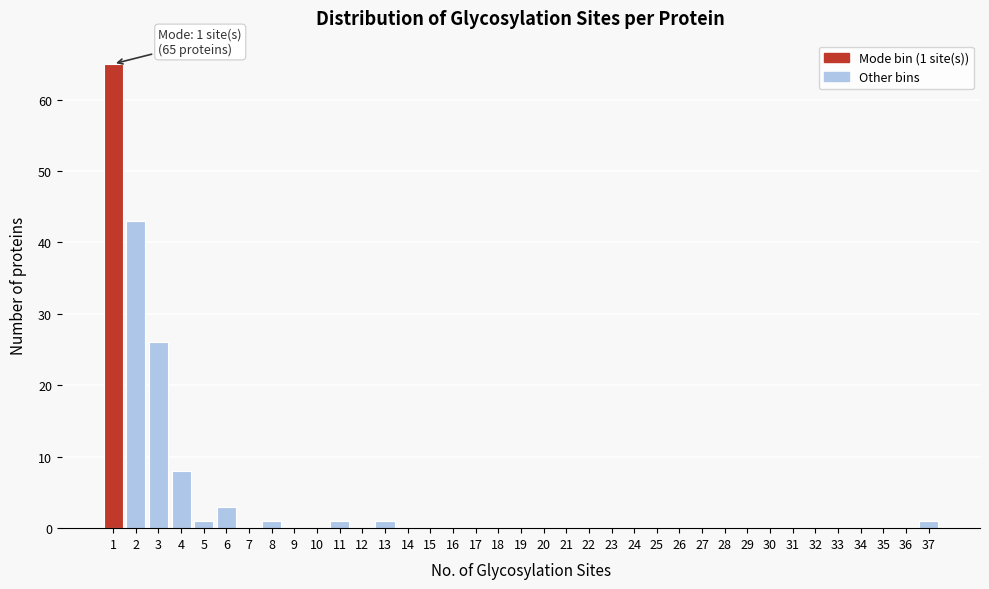

Over which range of the x-axis is the bar tallest?

0.5 to 1.5